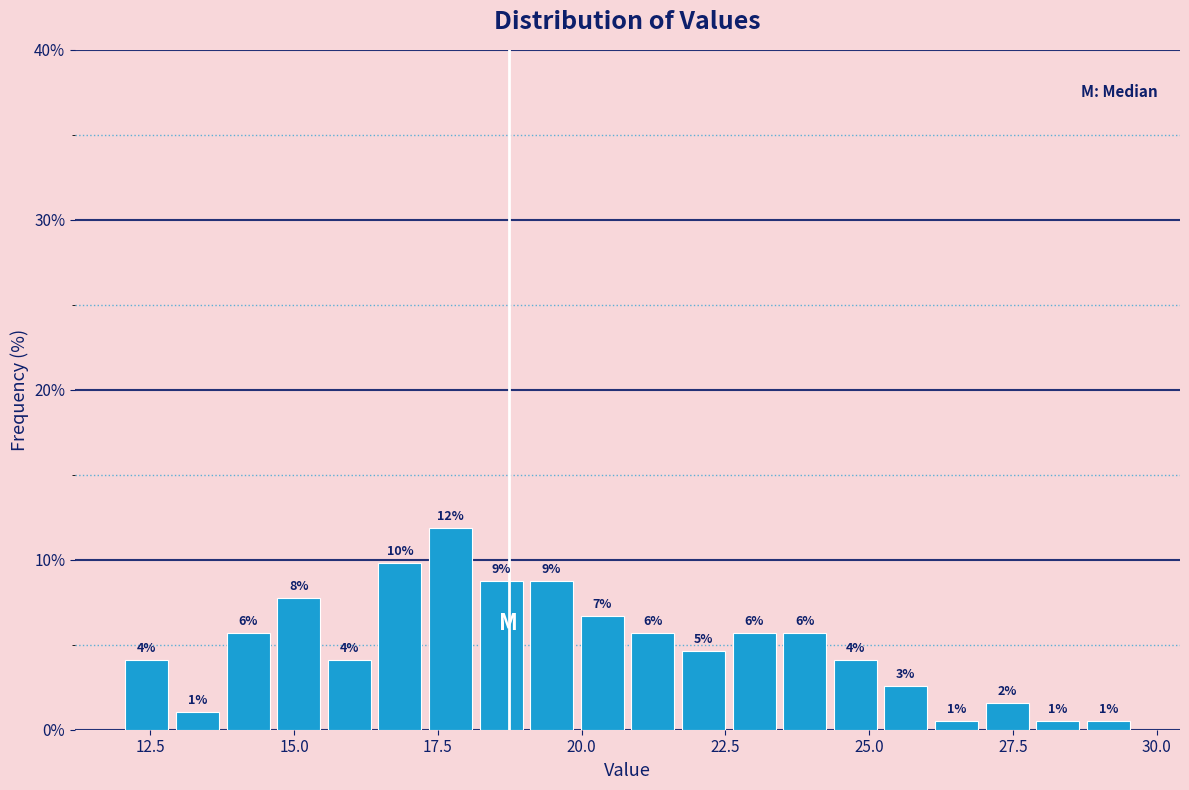

Around what value on the x-axis is the tallest bar? Give the approximate position of its centre, as read against the axis.

17.5